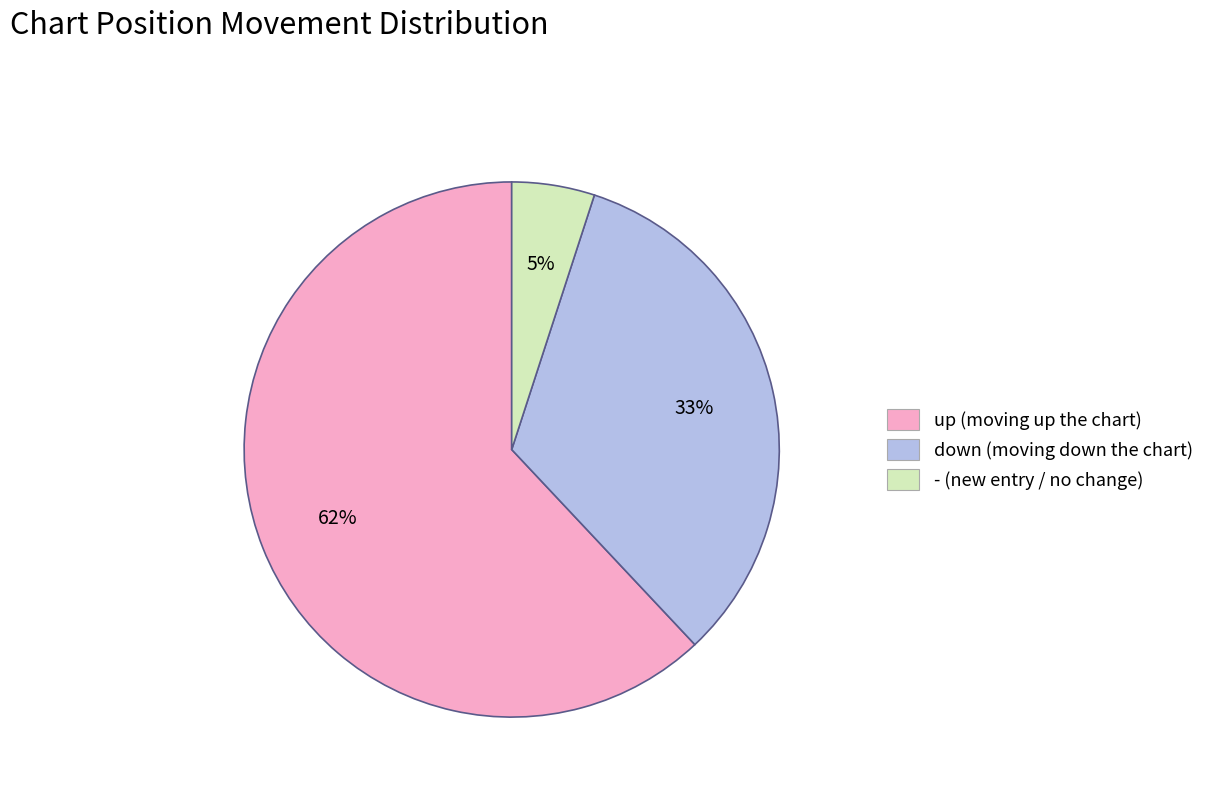

How many segments does this pie chart have?

3